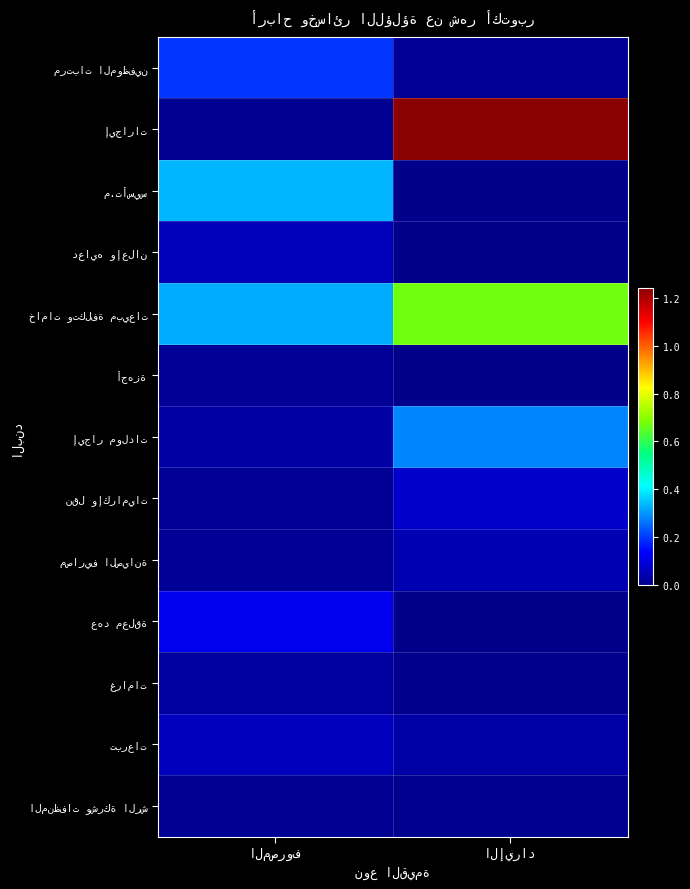

The value of المنظفات وشركة الرش at الإيراد is 2222. True or false?

False